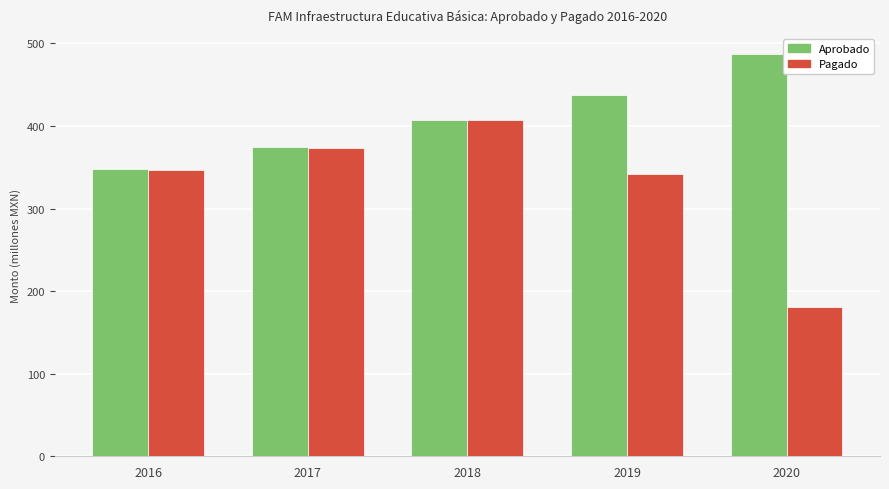

Rank the categories by Aprobado value from lowest to highest.

2016, 2017, 2018, 2019, 2020